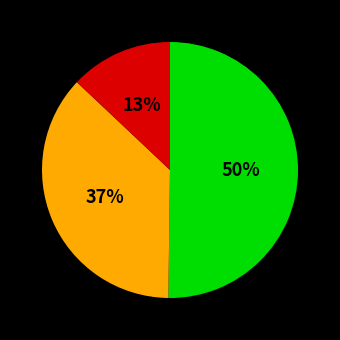

To the nearest percent, what is the difference between the largest and smallest slice percentages?

37%